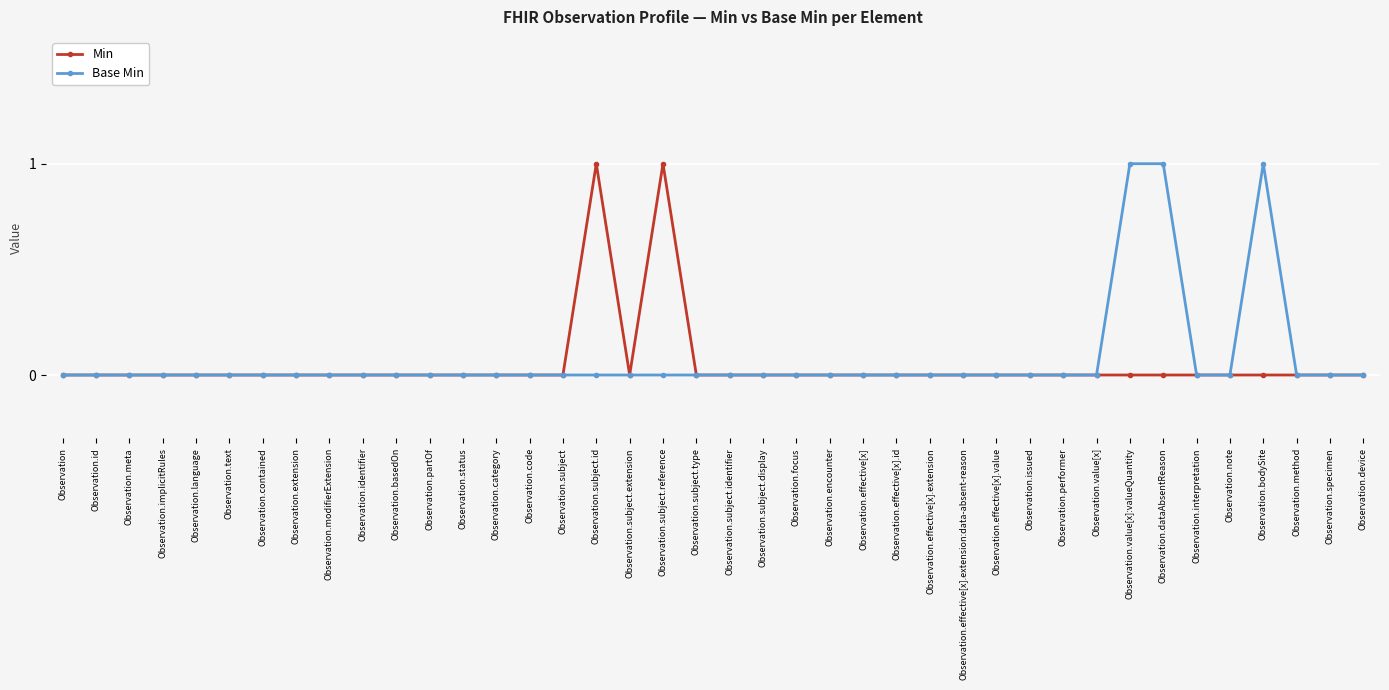

What position from the left is Observation.status?

13